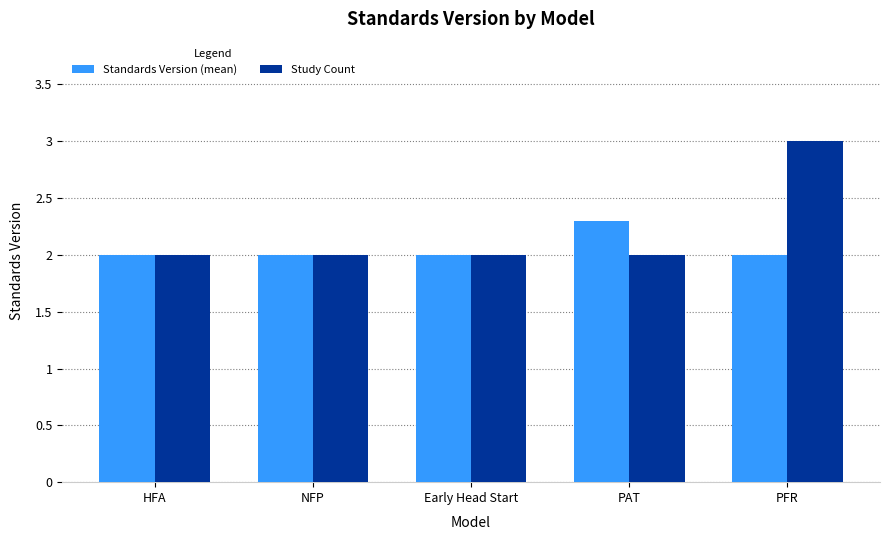

What is the sum of the Study Count values at HFA and PAT?

4.0